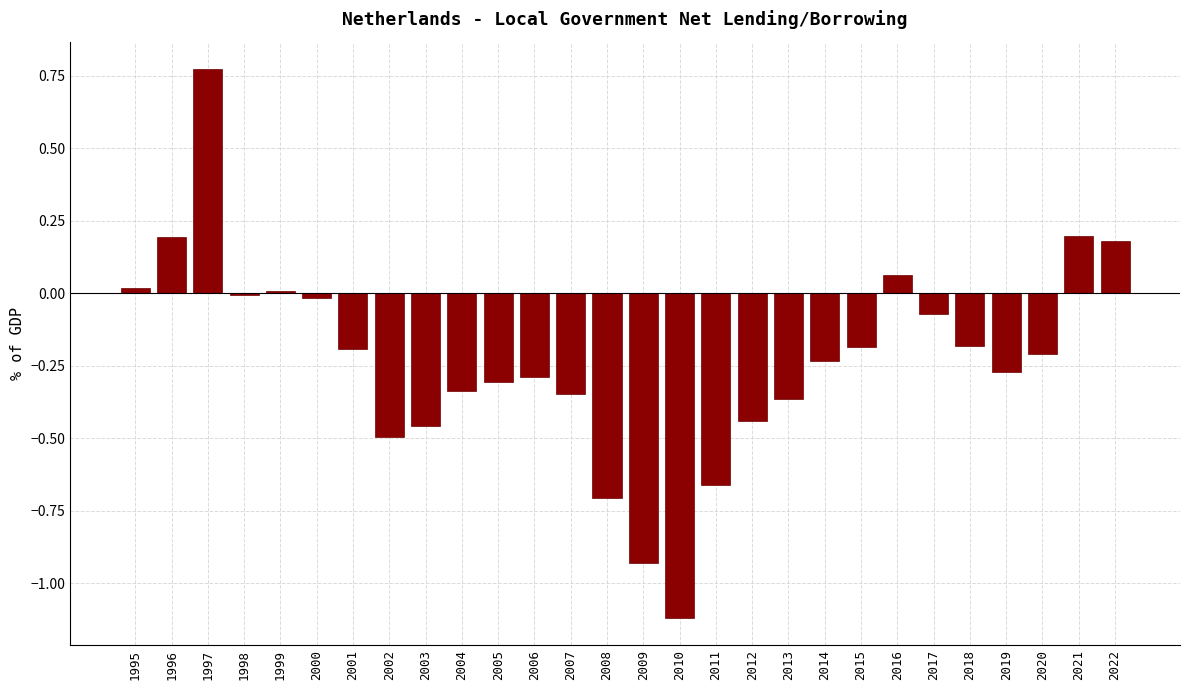

What is the change in value from 2012 to 2018?

+0.3